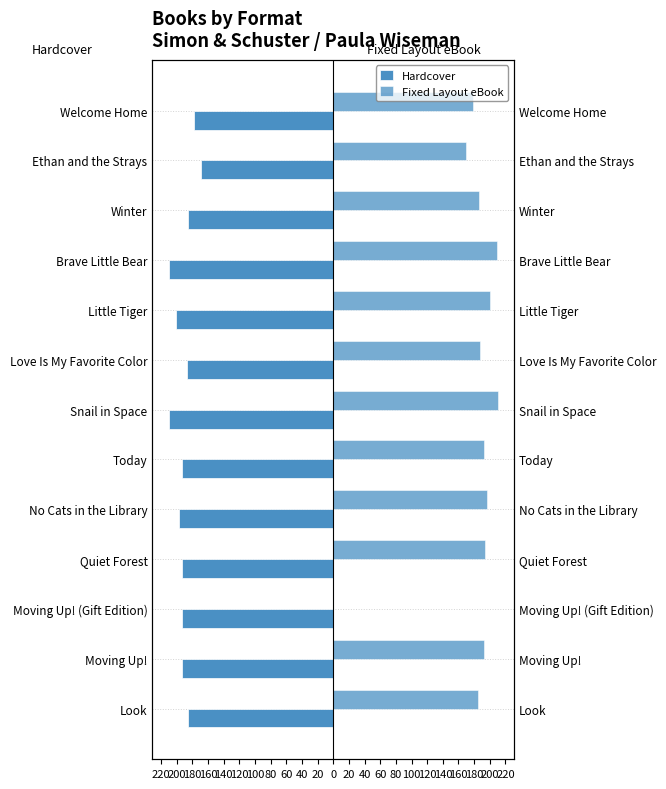

How many bars are there in each group?

2